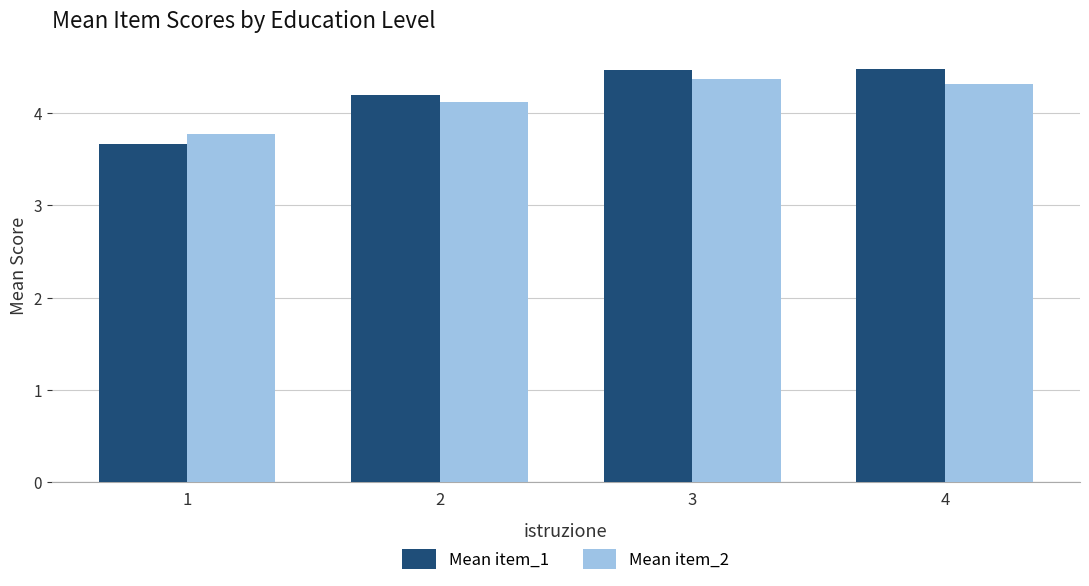

Which category has the lowest value across all series?

1